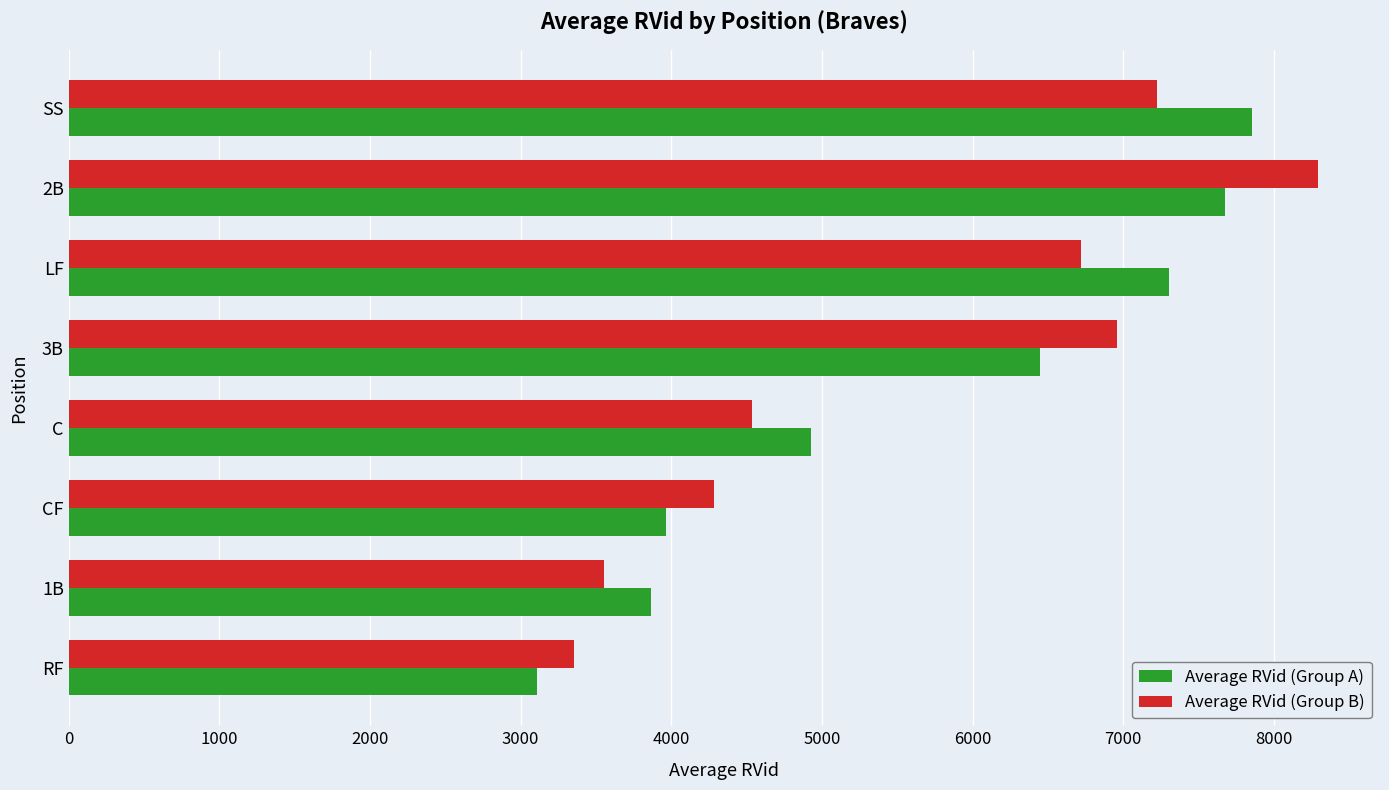

What is the sum of the Average RVid (Group B) values at 1B and 3B?

10515.3